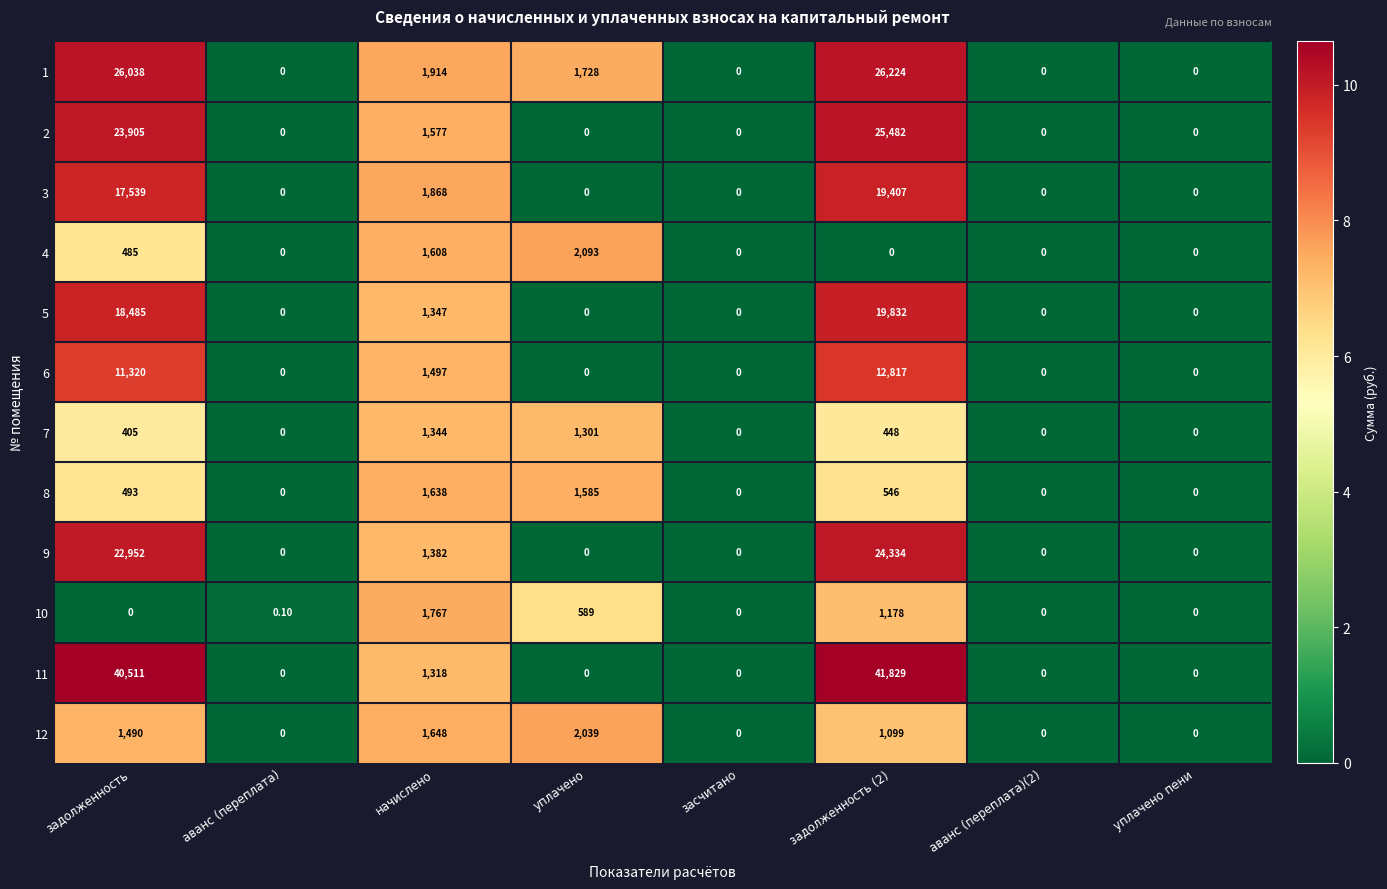

What is the maximum value shown in the chart?

41829.0